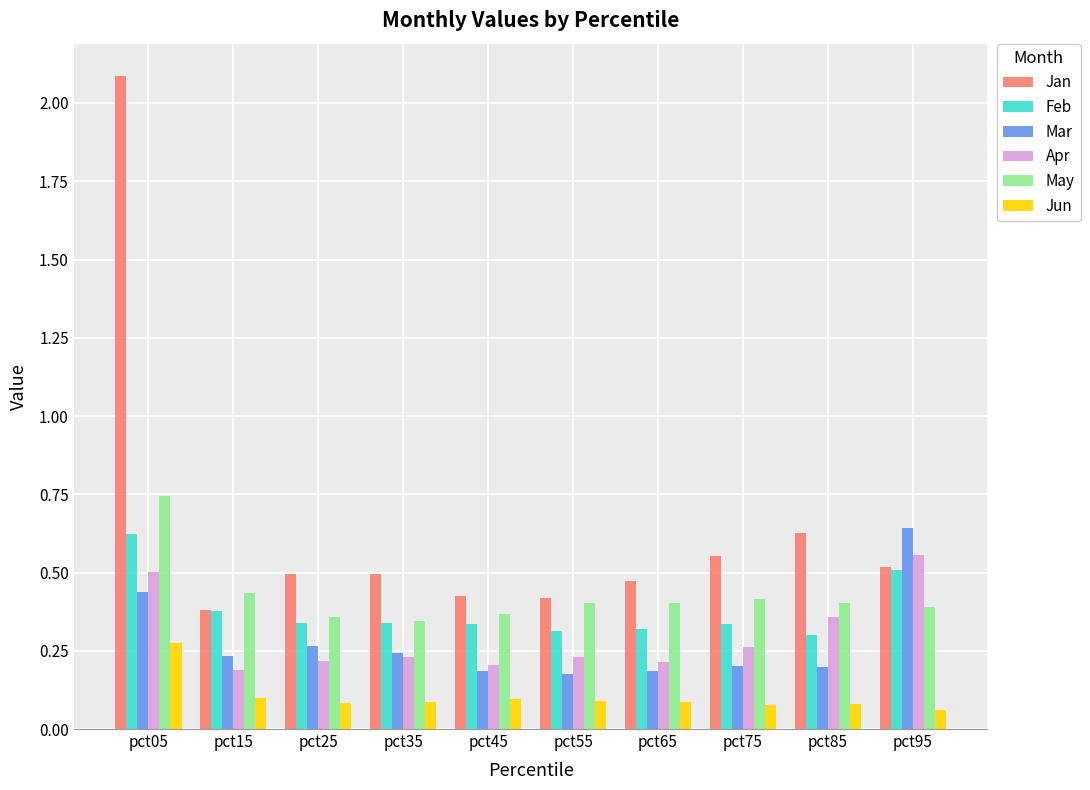

The value of May at pct95 is 0.6. True or false?

False